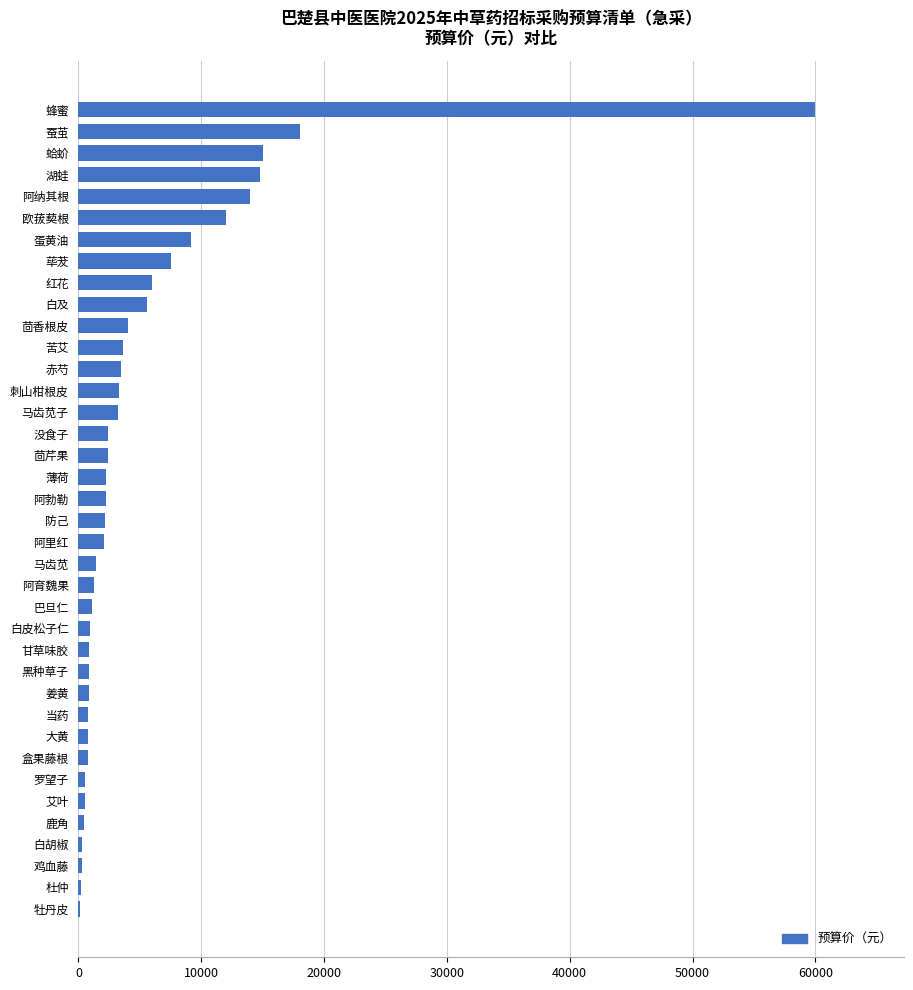

At which label is the value closest to 30054?

蚕茧